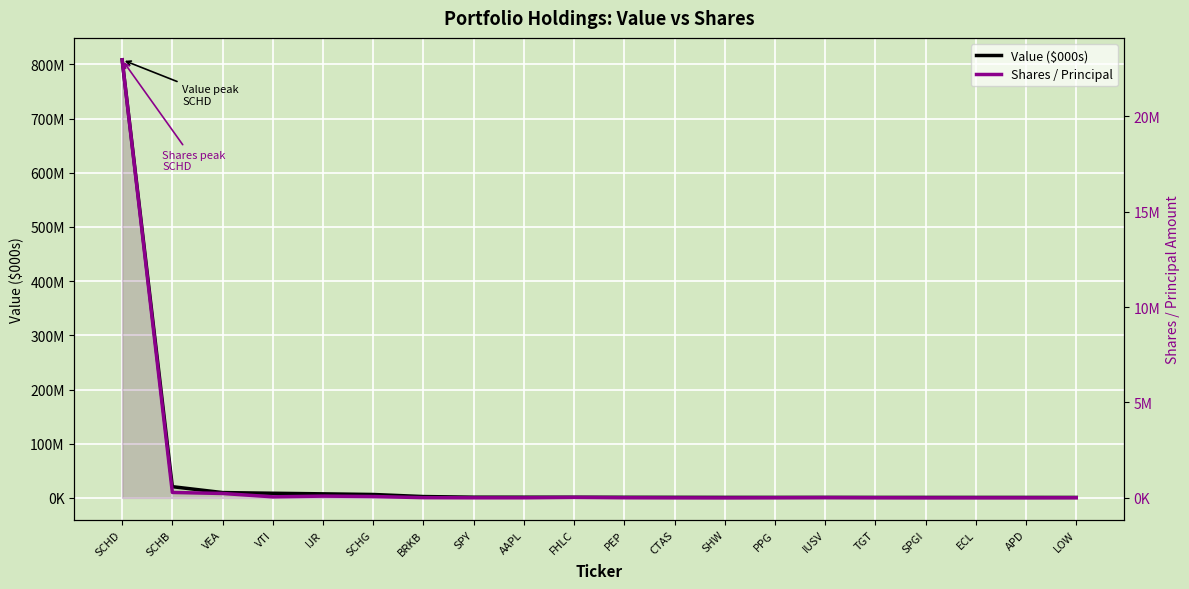

What are all the series names shown in the legend?

Value ($000s), Shares / Principal